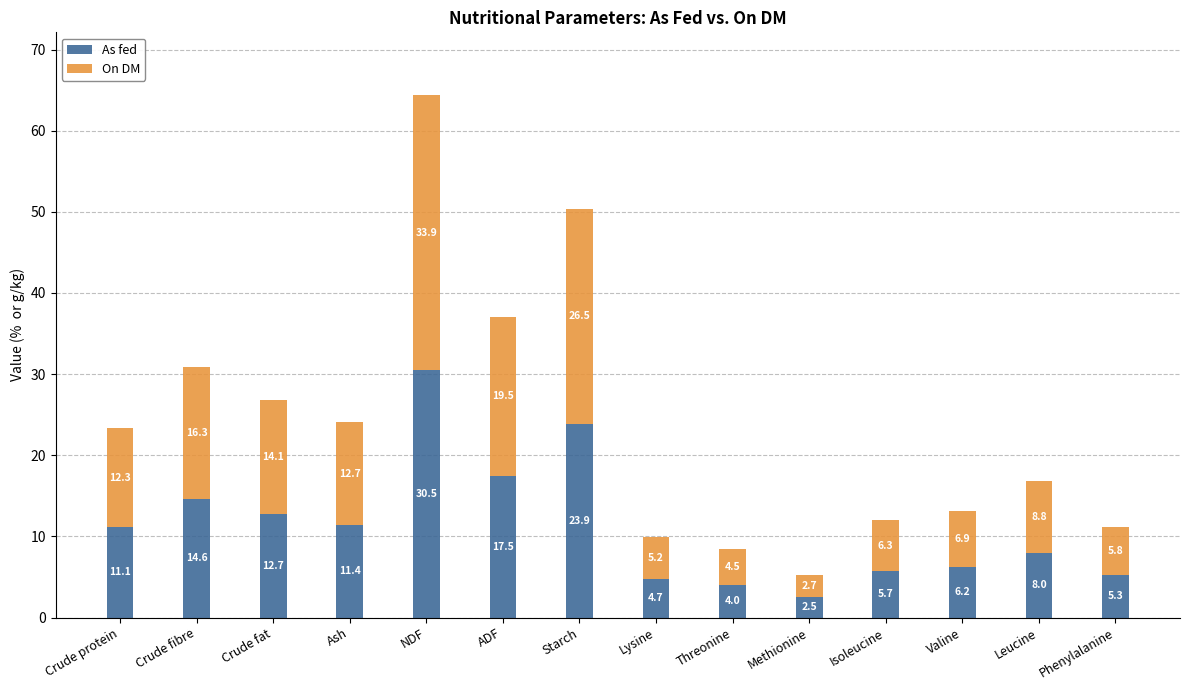

Count the number of data series in this chart.

2